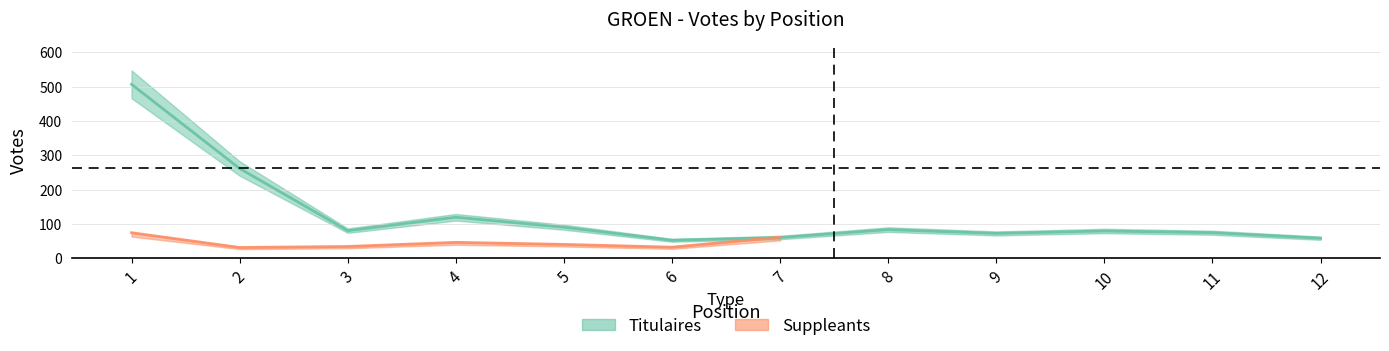

What is the change in value from 5 to 12?

-32